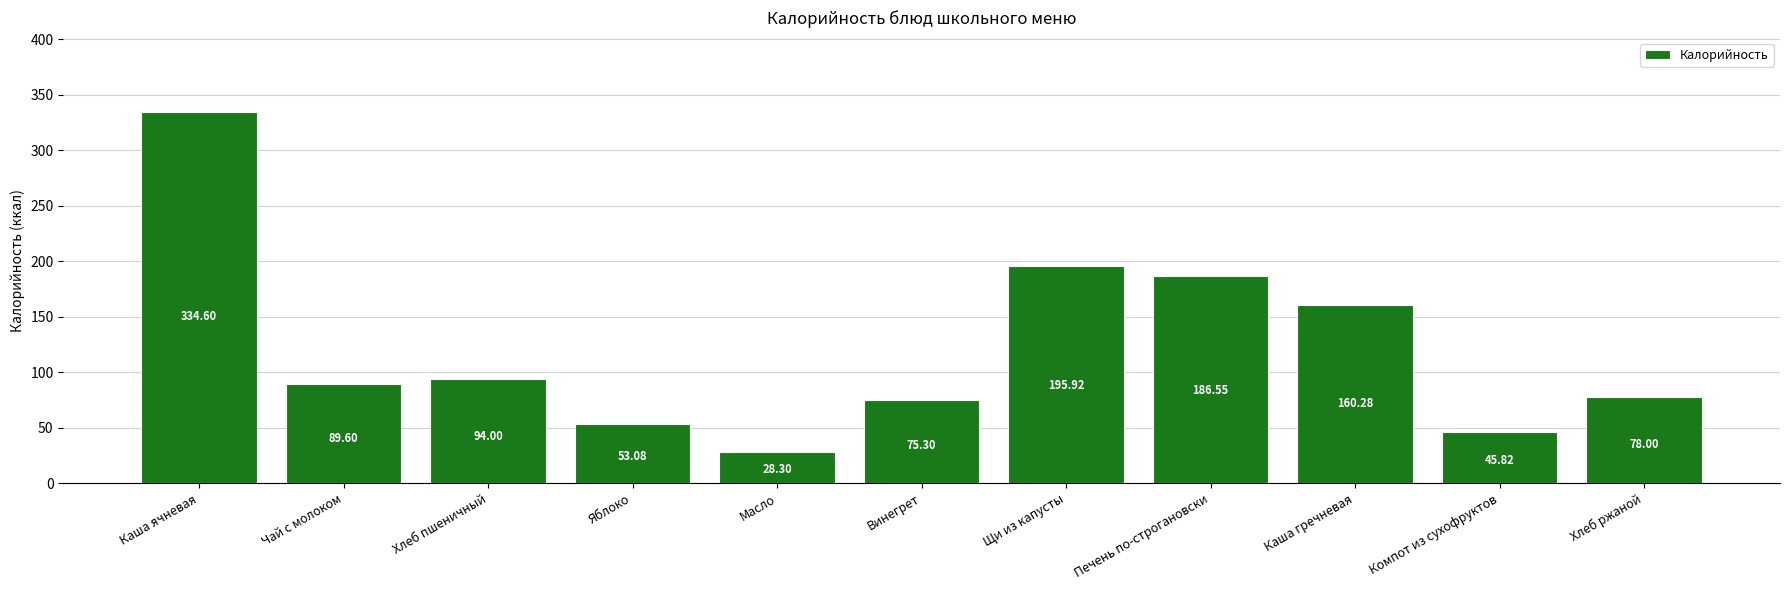

Where does the data first go above 89?

Каша ячневая